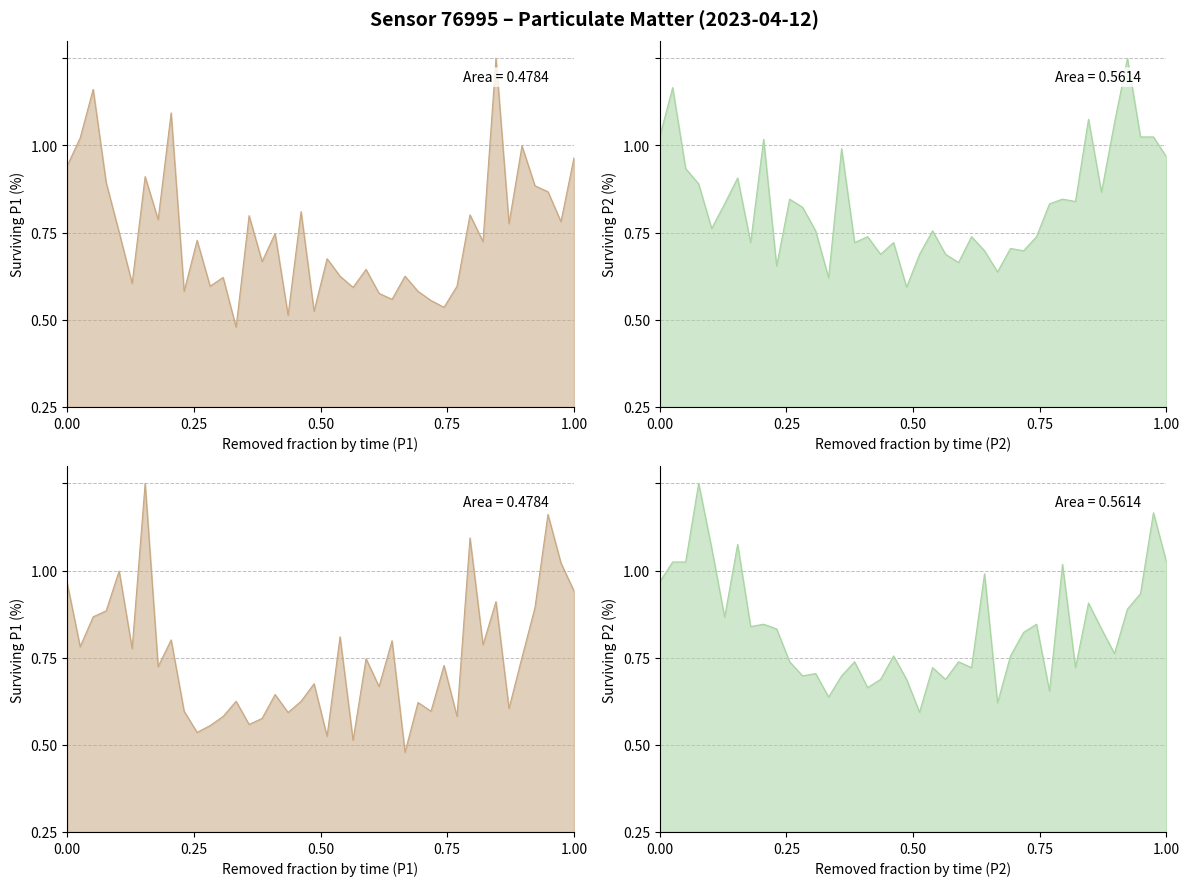

Does the chart have visible grid lines?

Yes